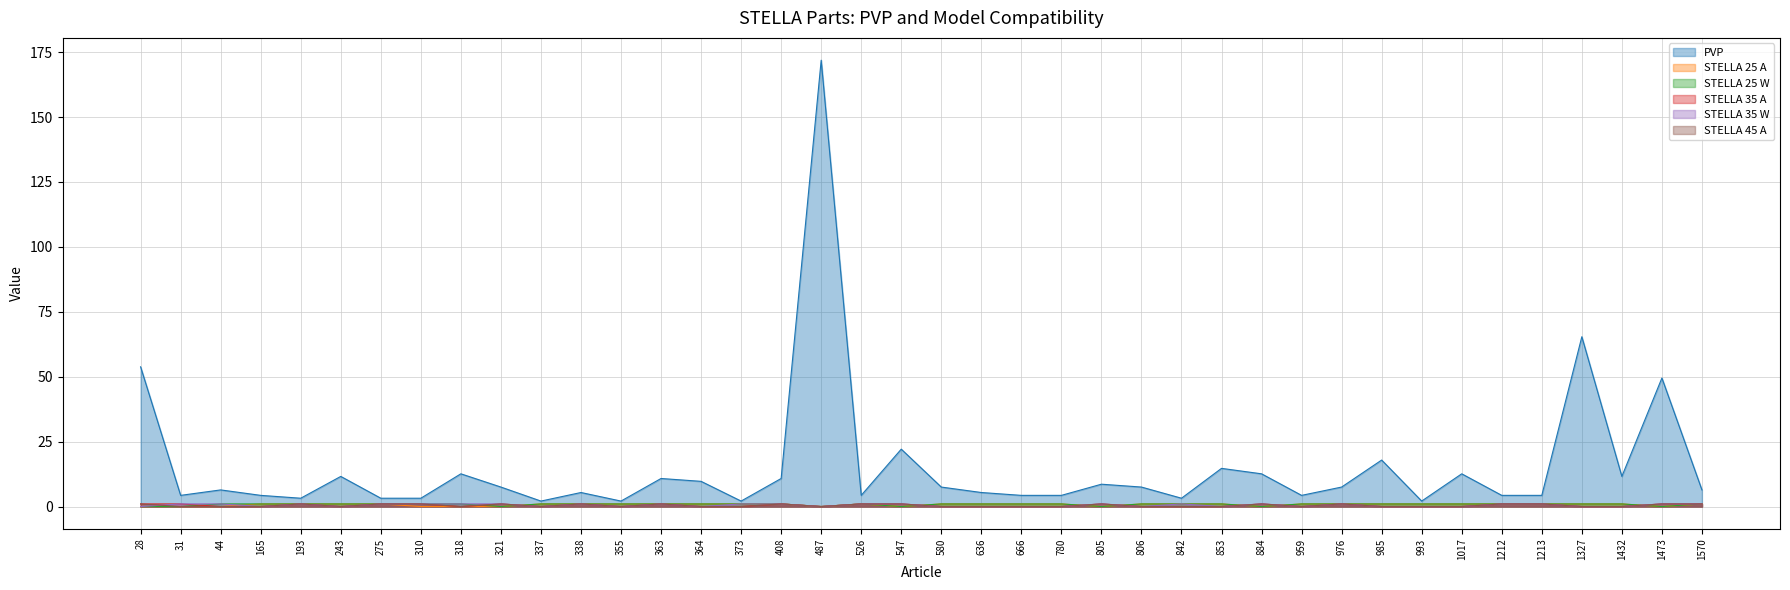

How many categories are shown in the chart?

40